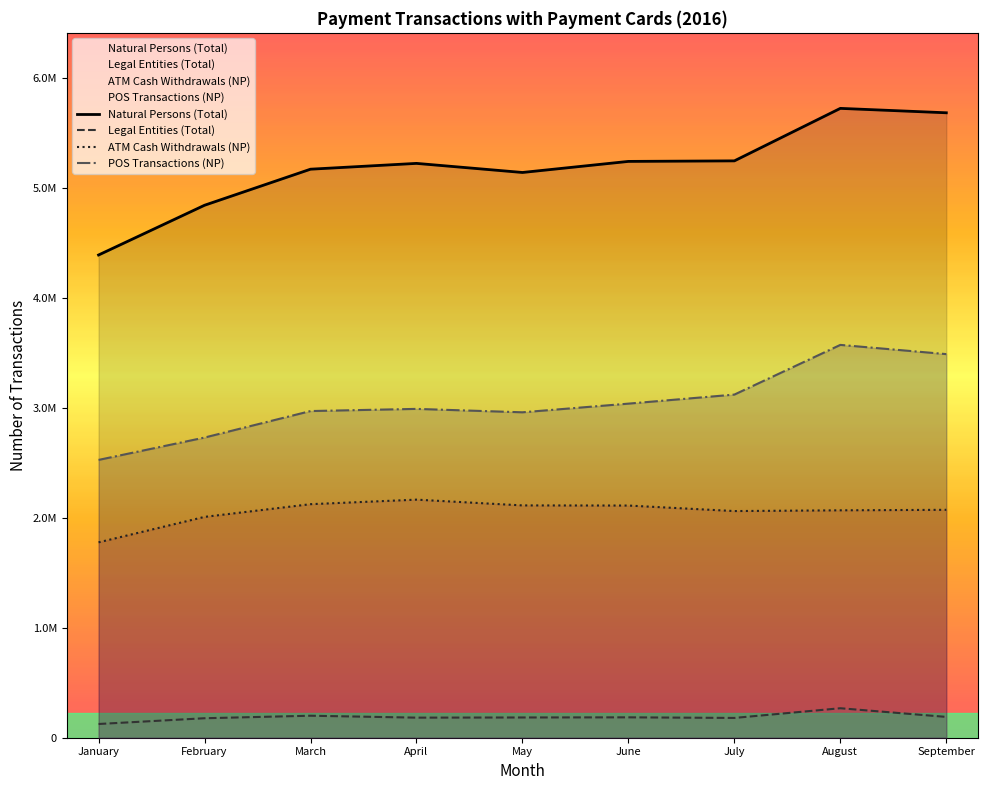

What is the difference between the maximum and minimum values in the Legal Entities (Total) series?

143292